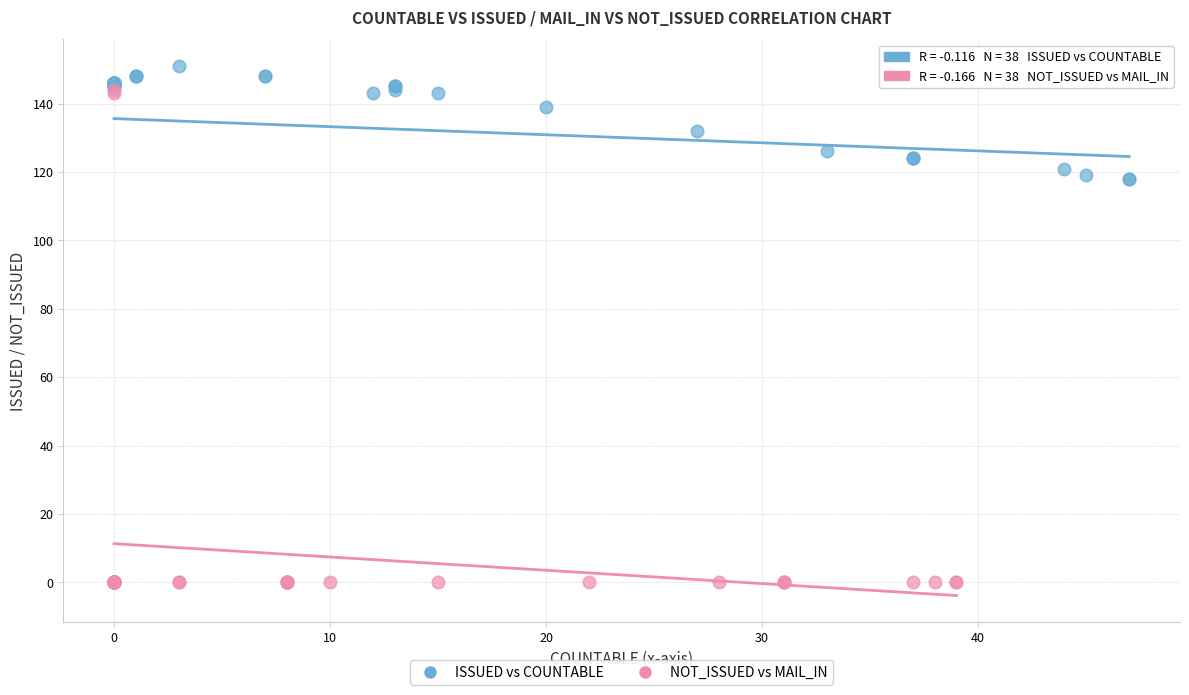

Which series contains the highest Y value?

ISSUED vs COUNTABLE